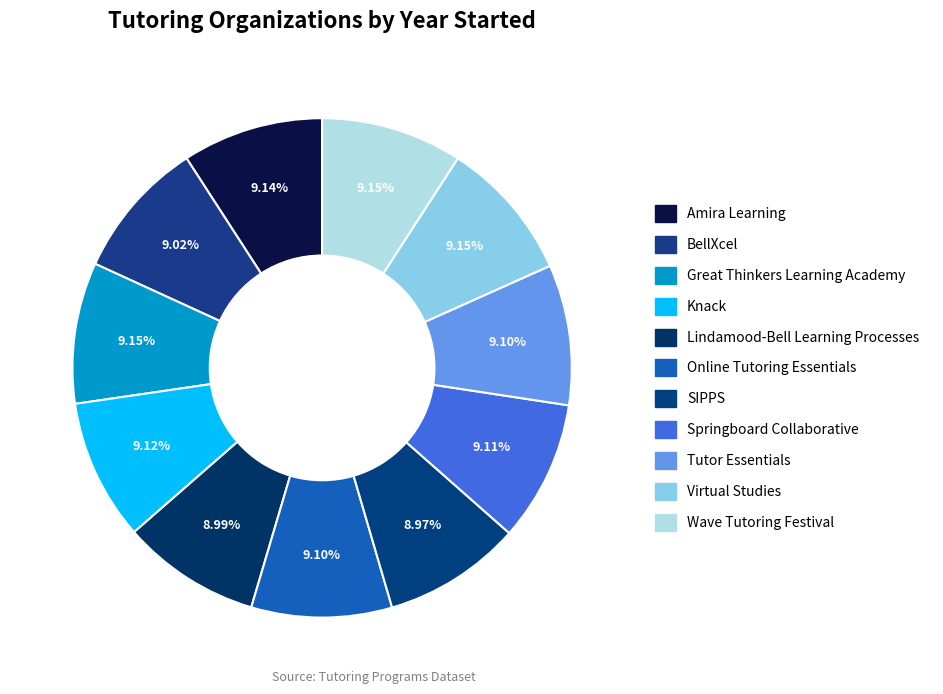

Count the number of slices in the pie.

11